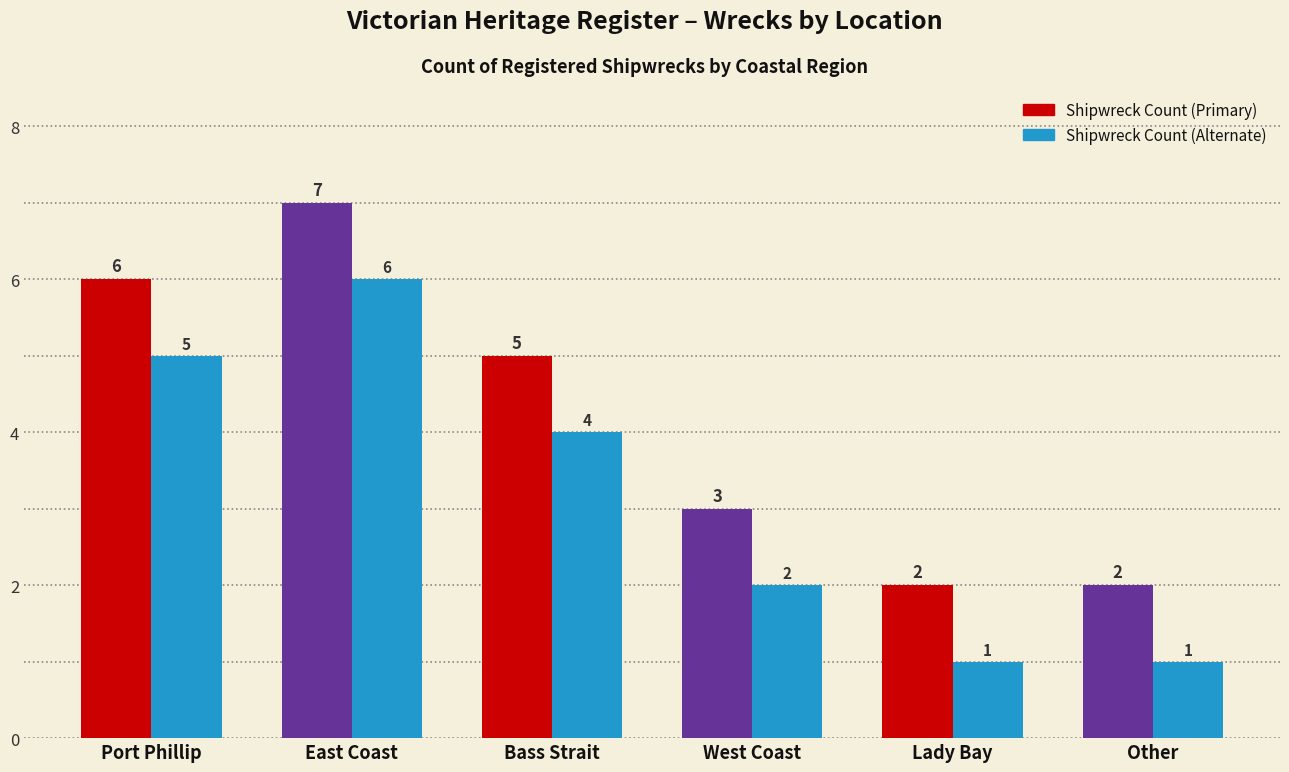

True or false: Shipwreck Count (Primary) has a value of 2 at Lady Bay.

True